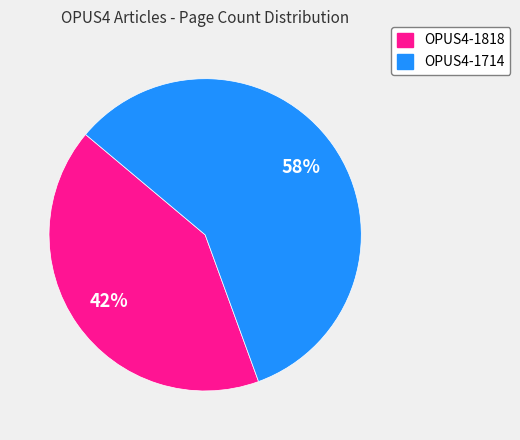

To the nearest percent, what portion does OPUS4-1714 represent?

58%